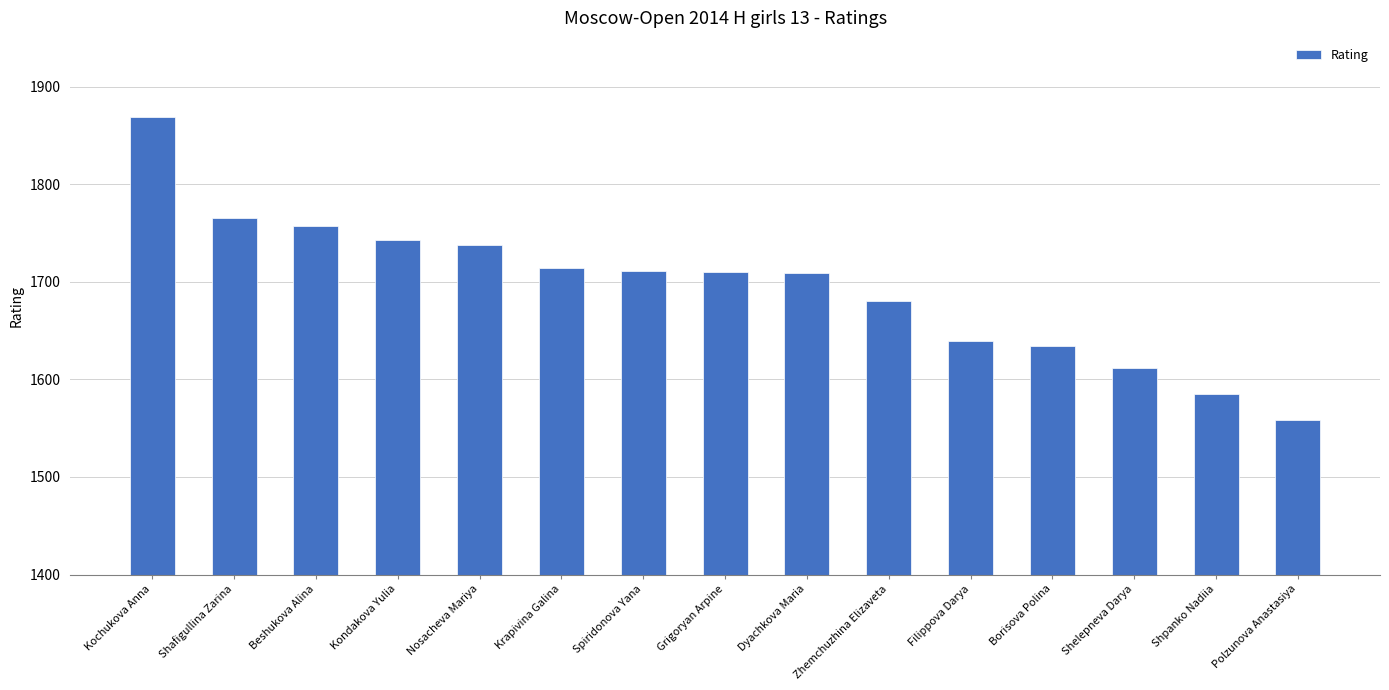

Which has a higher value, Shelepneva Darya or Kochukova Anna?

Kochukova Anna